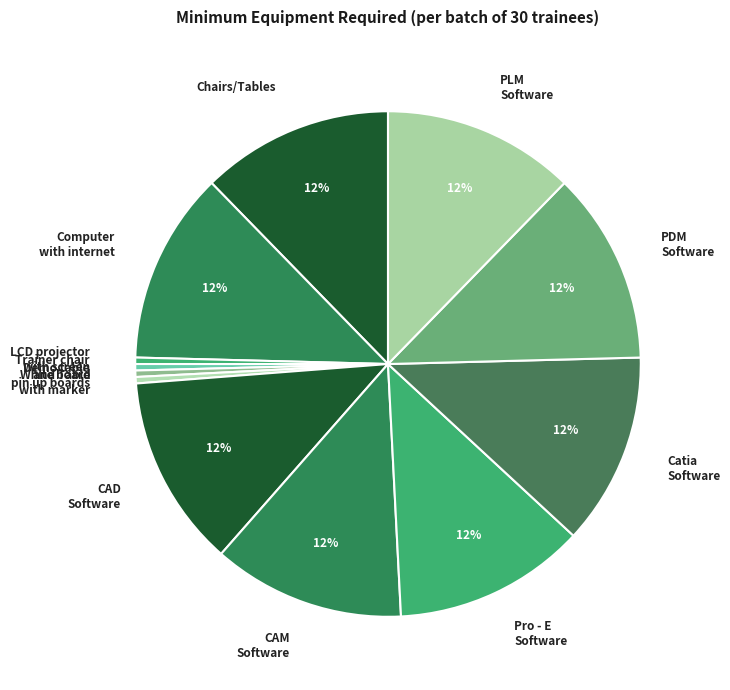

To the nearest percent, what is the average slice percentage?

8%